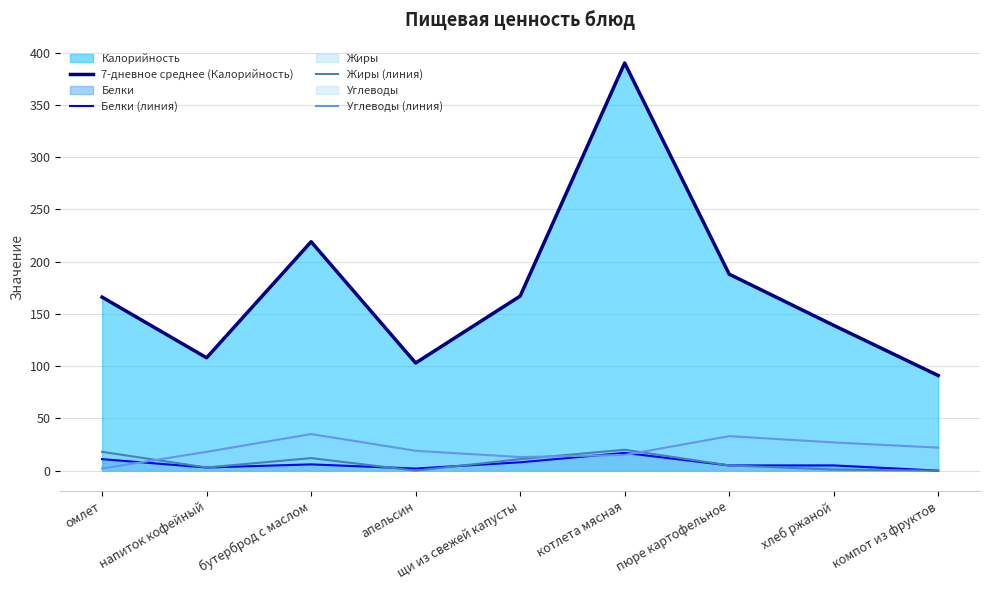

Where do Белки (линия) and Углеводы (линия) first cross each other?

омлет and напиток кофейный